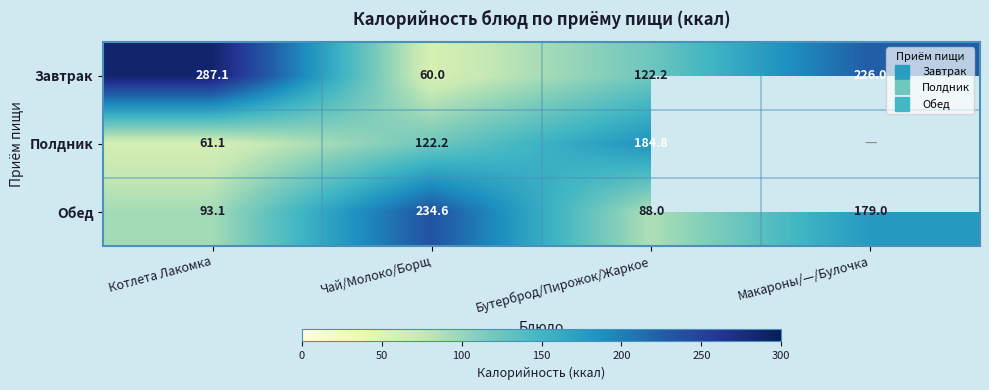

Which has a higher value, Котлета Лакомка or Бутерброд/Пирожок/Жаркое?

Котлета Лакомка